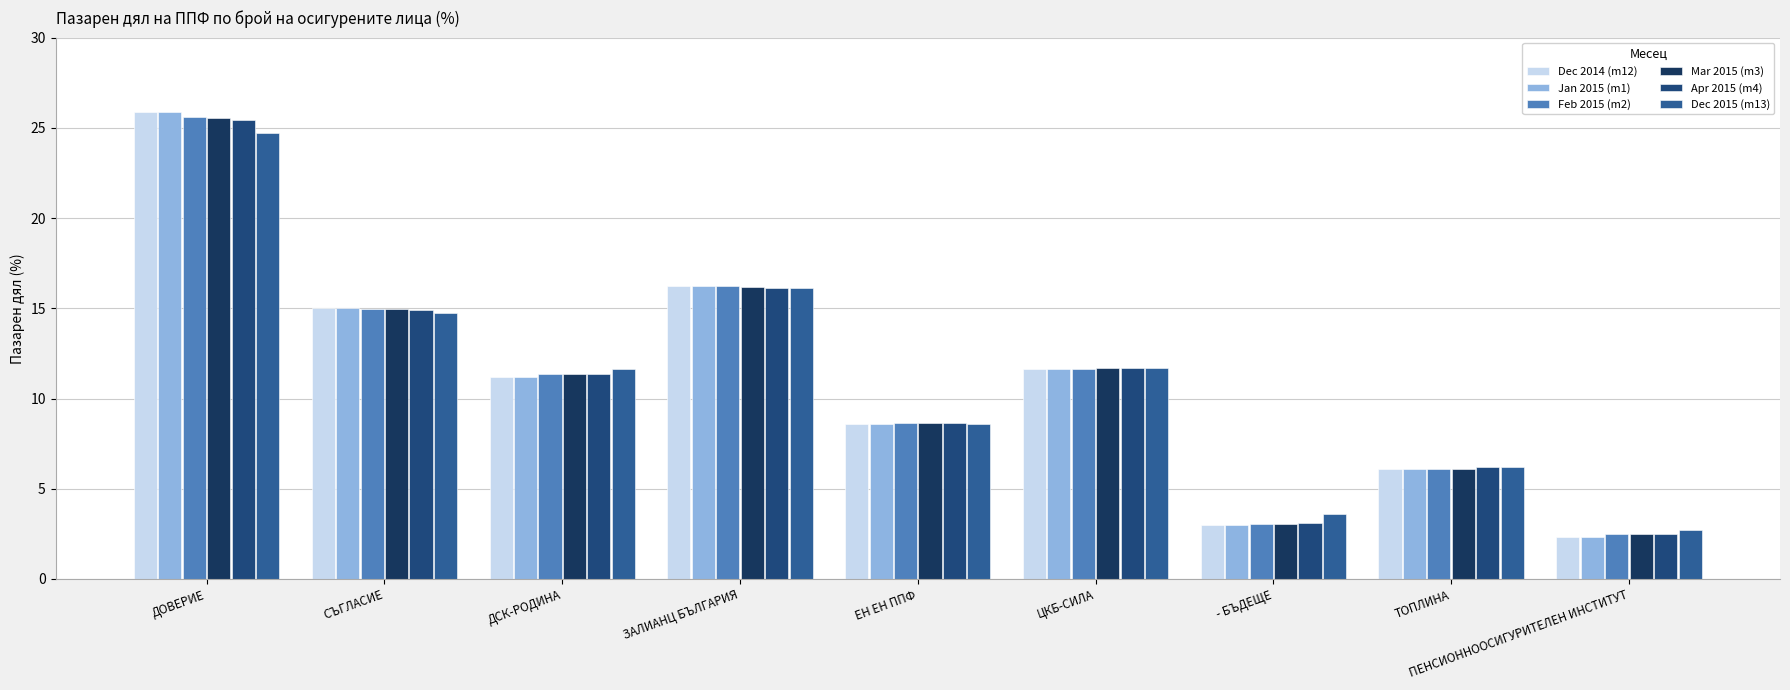

What is the total value across all series at ДОВЕРИЕ?

153.1